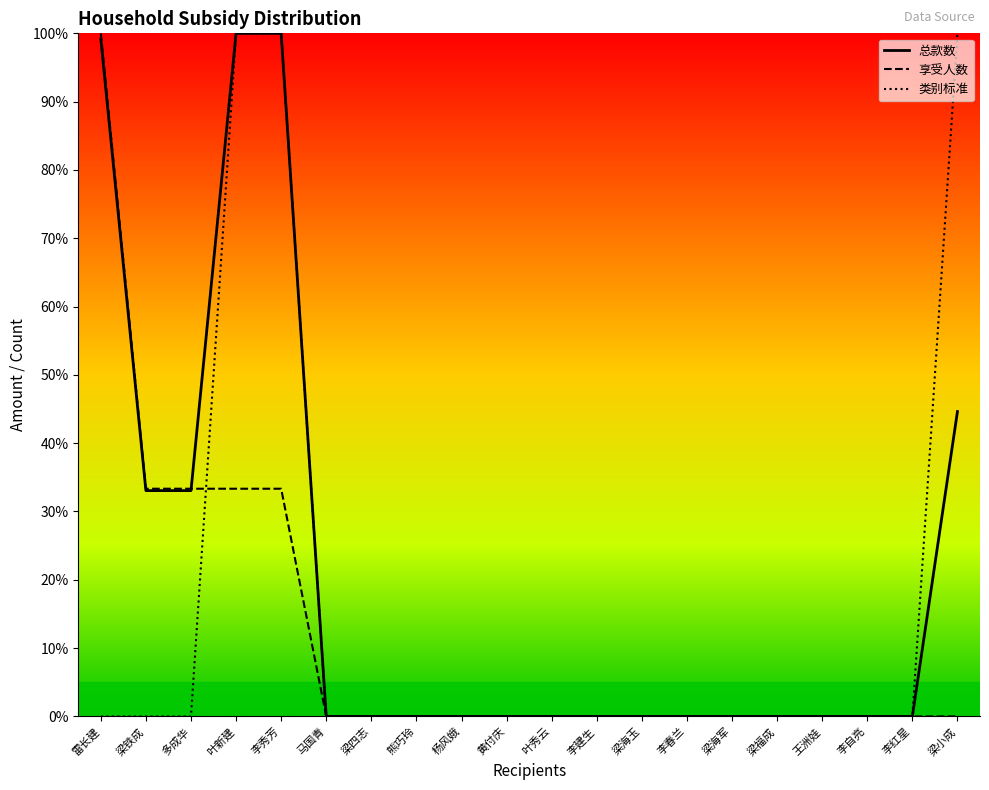

What is the label of the 14th point from the right?

梁四志